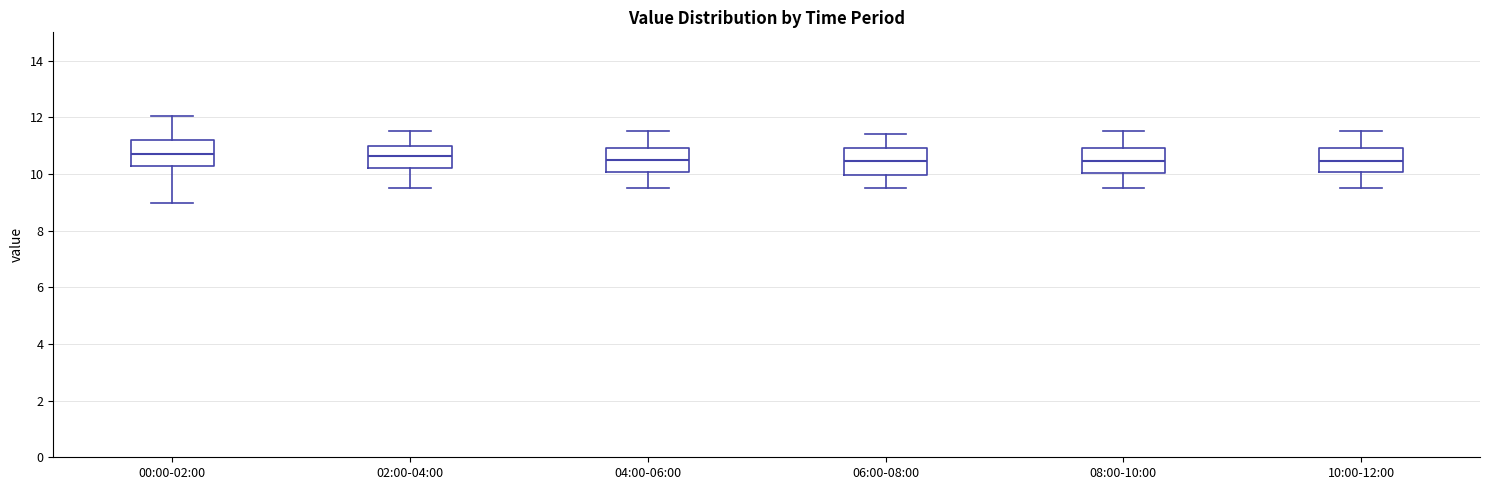

Reading left to right, read every box against the y-axis: the position of its median line, the range the box covers, and the ends of its whiskers. The values are not printed on the chart, so give them approximately, as read against the axis.

00:00-02:00: median 10.8, box 10.2 to 11.2, whiskers 9.0 to 12.0
02:00-04:00: median 10.6, box 10.2 to 11.0, whiskers 9.6 to 11.6
04:00-06:00: median 10.6, box 10.0 to 11.0, whiskers 9.6 to 11.6
06:00-08:00: median 10.4, box 10.0 to 11.0, whiskers 9.6 to 11.4
08:00-10:00: median 10.4, box 10.0 to 11.0, whiskers 9.6 to 11.6
10:00-12:00: median 10.4, box 10.0 to 11.0, whiskers 9.6 to 11.6